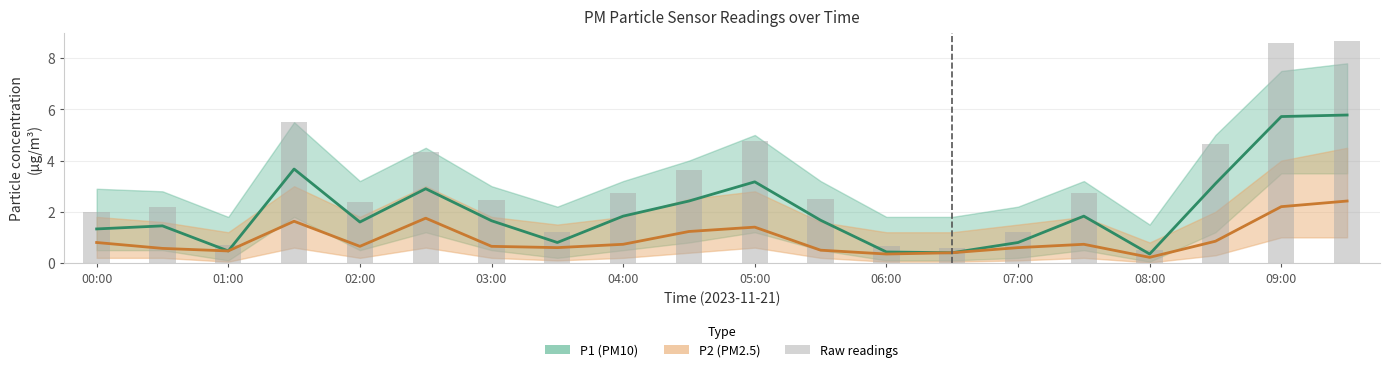

Reading left to right, what are all the values shown in this chart?

P1: 1.3	1.4	0.5	3.7	1.6	2.9	1.6	0.8	1.8	2.4	3.2	1.7	0.4	0.4	0.8	1.8	0.3	3.1	5.7	5.8
P2: 0.8	0.6	0.5	1.6	0.7	1.8	0.7	0.6	0.7	1.2	1.4	0.5	0.3	0.4	0.6	0.7	0.2	0.8	2.2	2.4